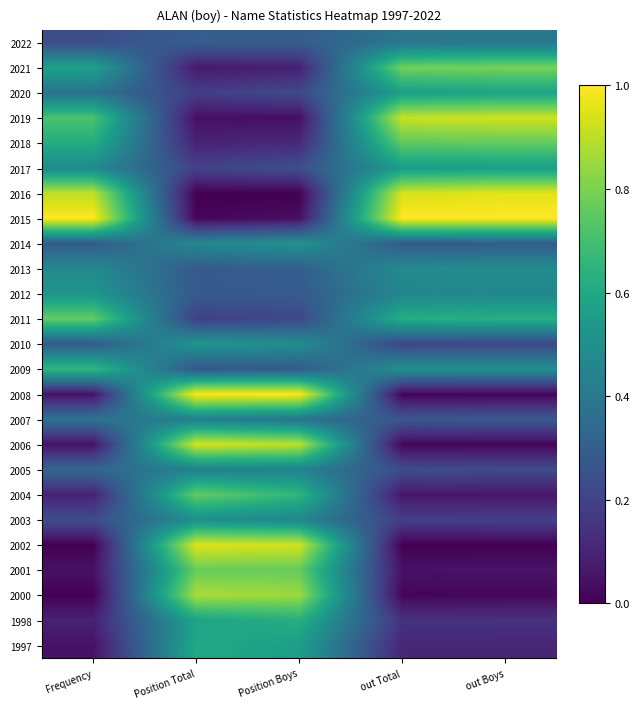

What is the maximum value shown in the chart?

1.0